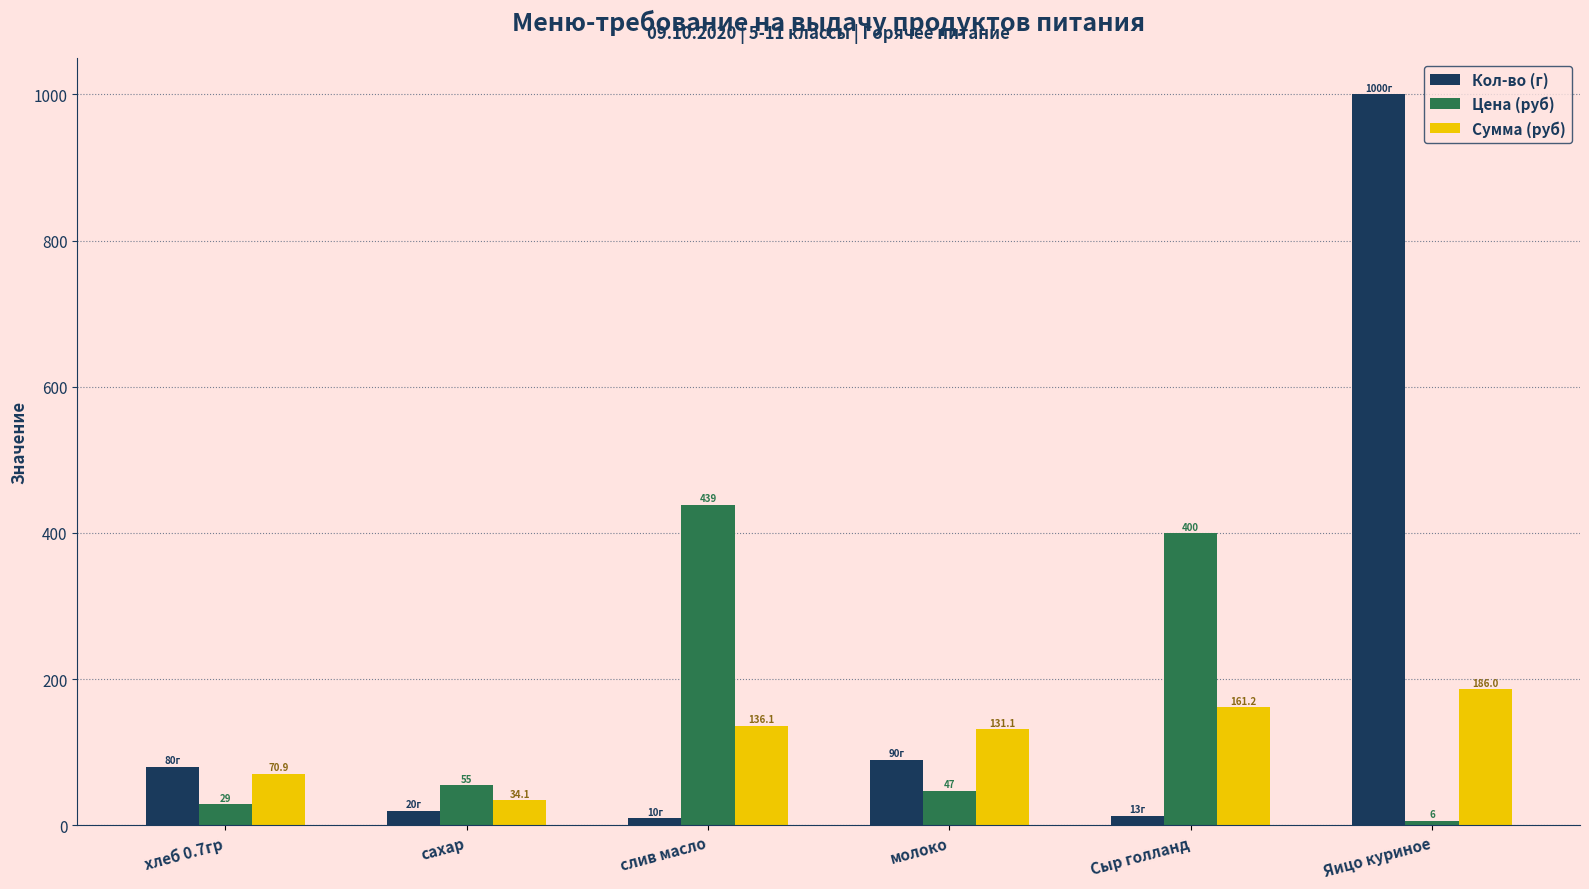

Where is Цена (руб) nearest to the value 222?

сахар